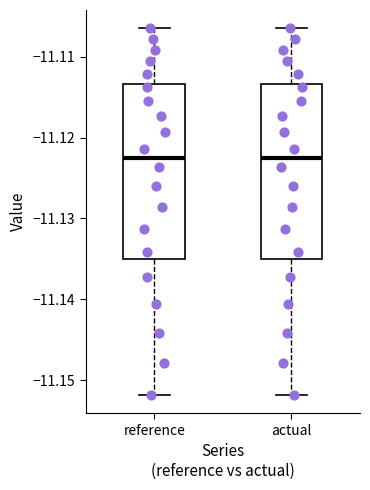

Reading left to right, transcribe this box plot: for each box, give where its median line is, the range the box spans, and where its two whiskers end, as read against the y-axis. The values are not printed on the chart, so give them approximately, as read against the axis.

reference: median -11.123, box -11.135 to -11.113, whiskers -11.152 to -11.107
actual: median -11.123, box -11.135 to -11.113, whiskers -11.152 to -11.107